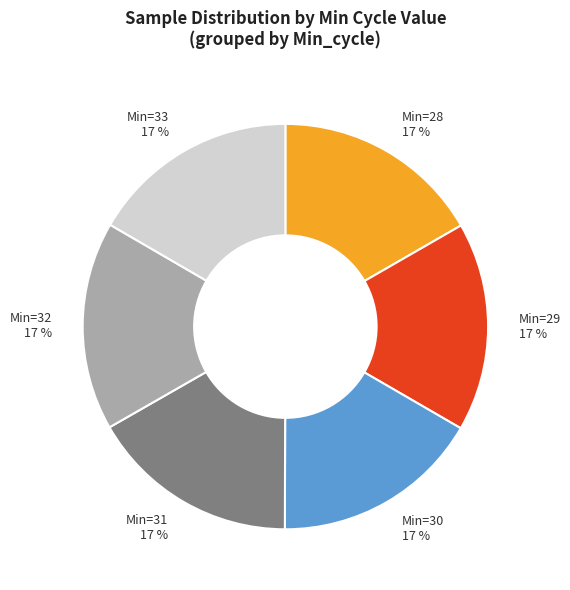

Is there a majority slice in this chart?

No